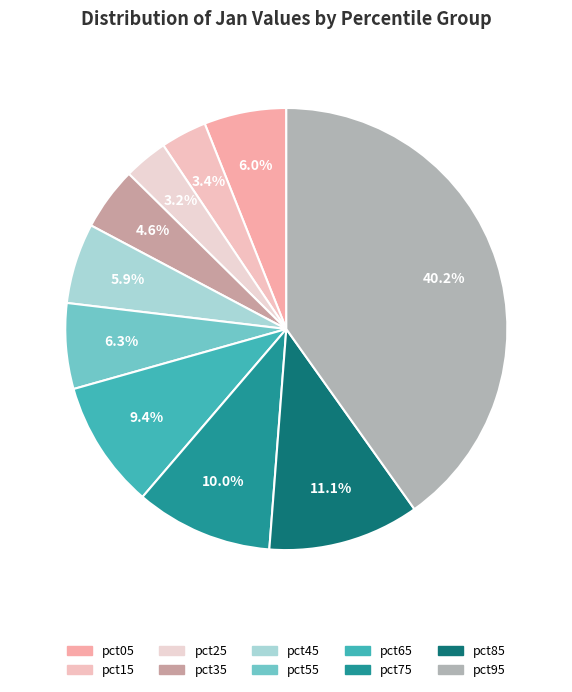

What is the change in value from pct05 to pct65?

+0.1